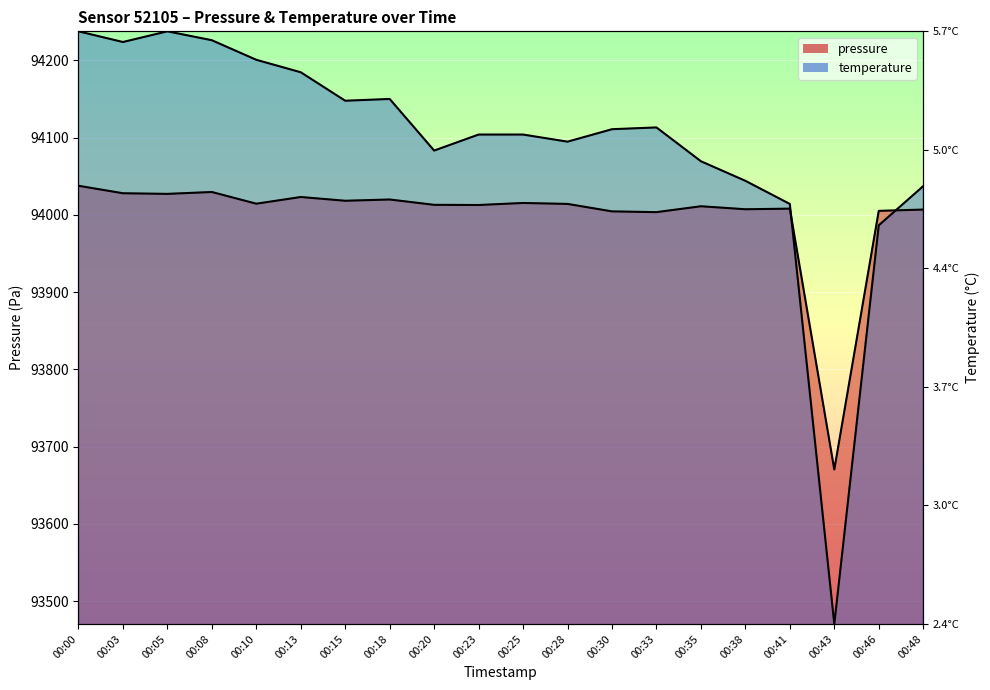

Rank the categories by pressure value from lowest to highest.

00:43, 00:33, 00:30, 00:46, 00:48, 00:38, 00:41, 00:35, 00:23, 00:20, 00:28, 00:10, 00:25, 00:15, 00:18, 00:13, 00:05, 00:03, 00:08, 00:00